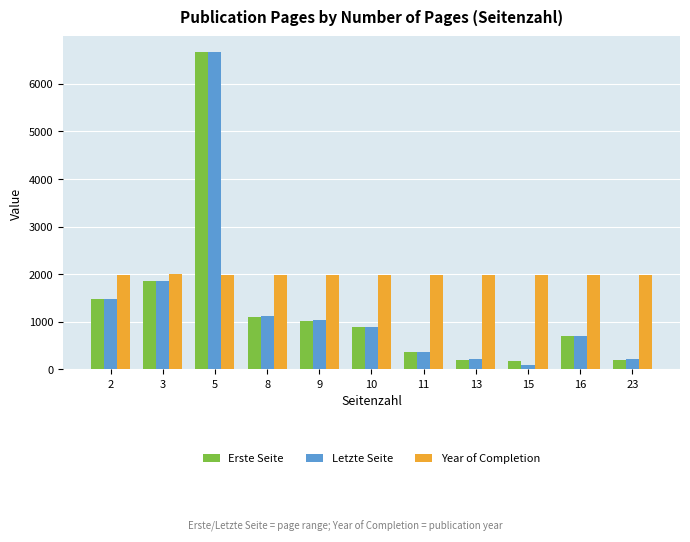

The value of Erste Seite at 10 is 896. True or false?

True